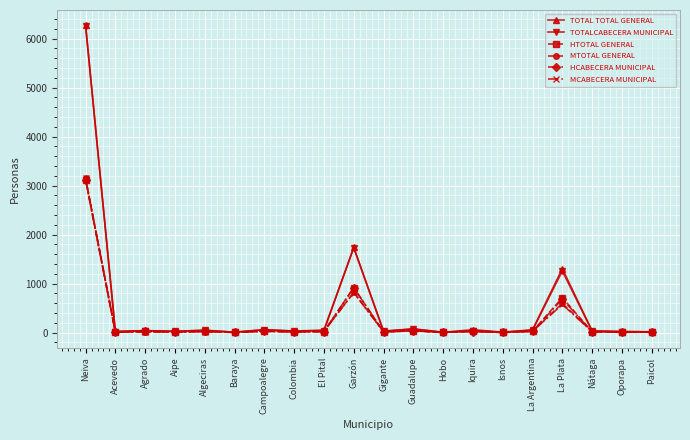

At which category is the sum across all series the highest?

Neiva